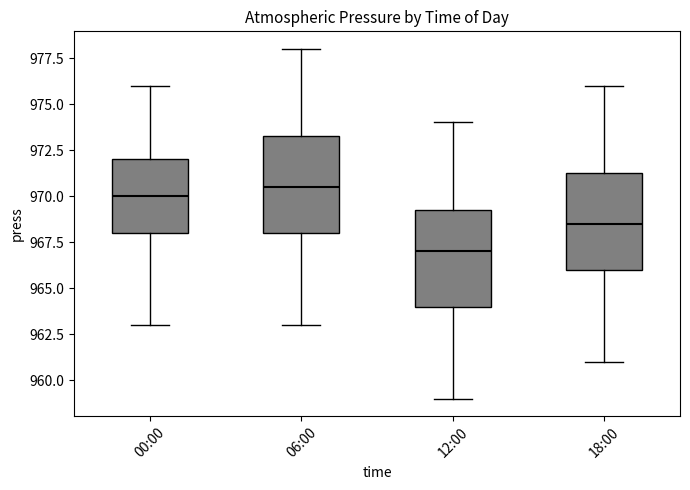

Where does the lower whisker of the box for 00:00 end on the y-axis? The values are not printed on the chart, so give them approximately, as read against the axis.

963.0